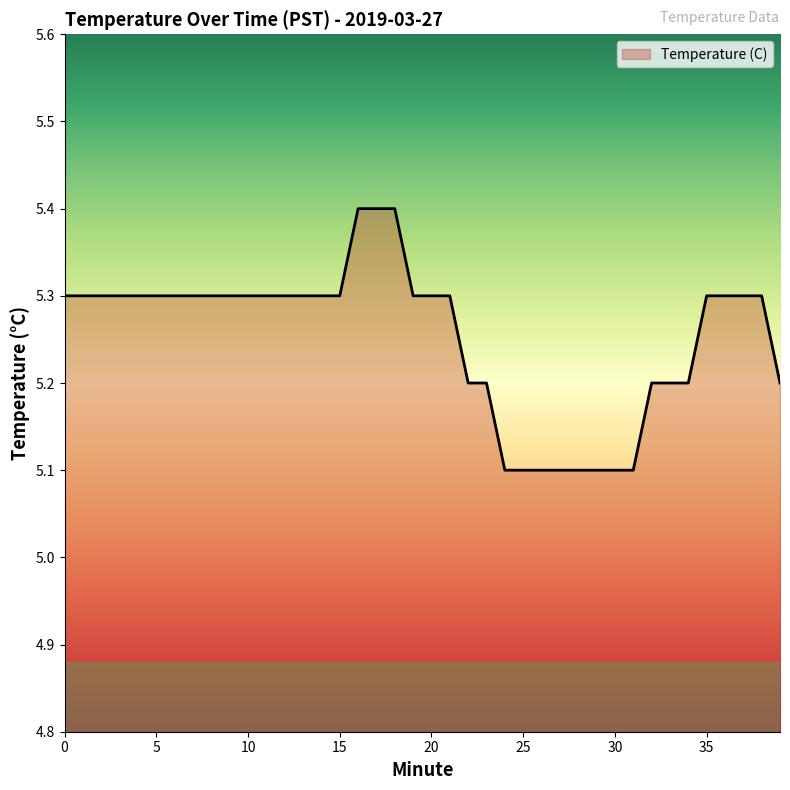

Count the number of categories in the chart.

40